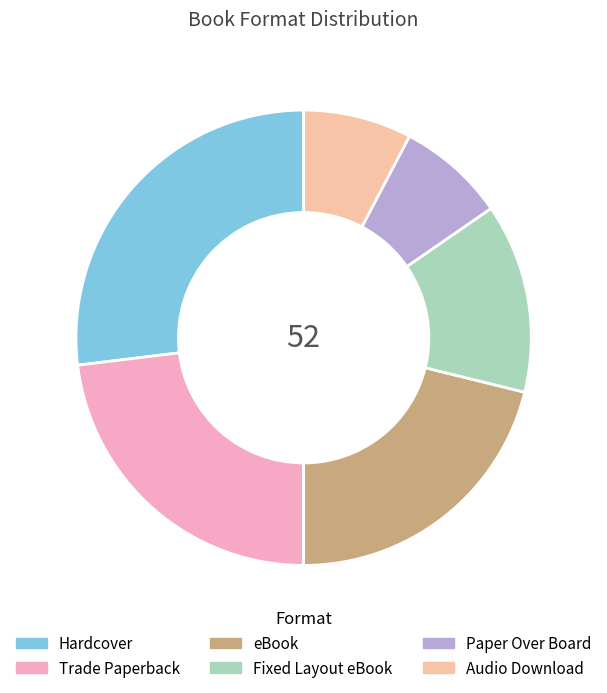

True or false: eBook accounts for 12% of the total.

False